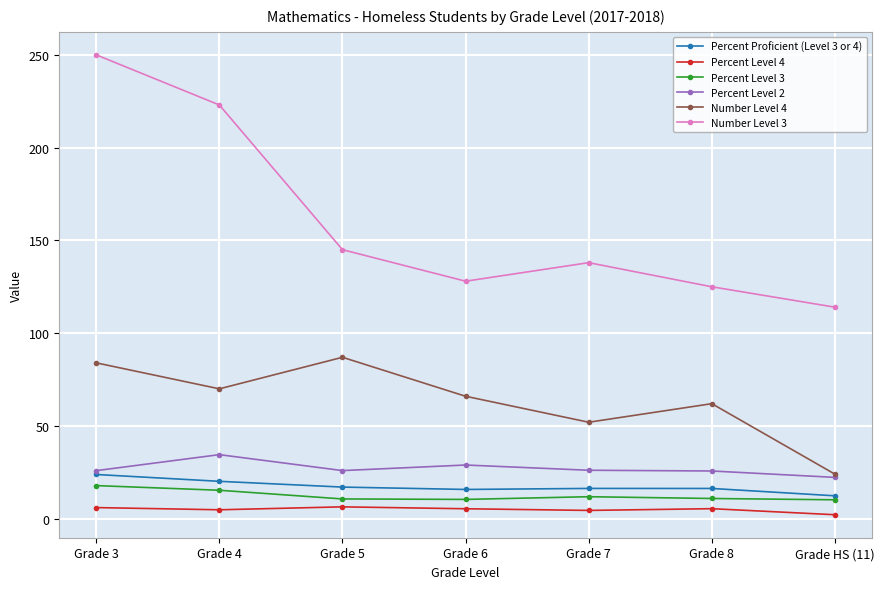

At which category does Percent Level 2 reach its first local peak?

Grade 4